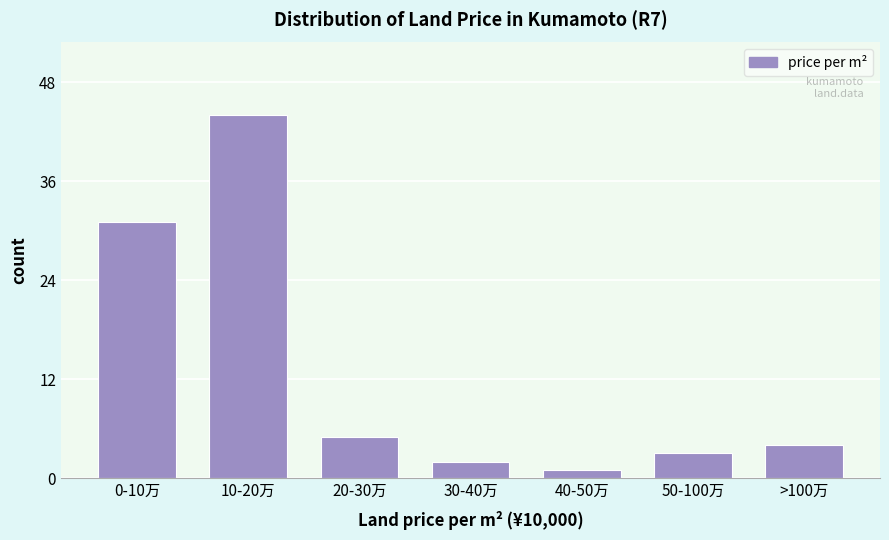

Reading right to left, list all the values displayed in this chart.

4	3	1	2	5	44	31